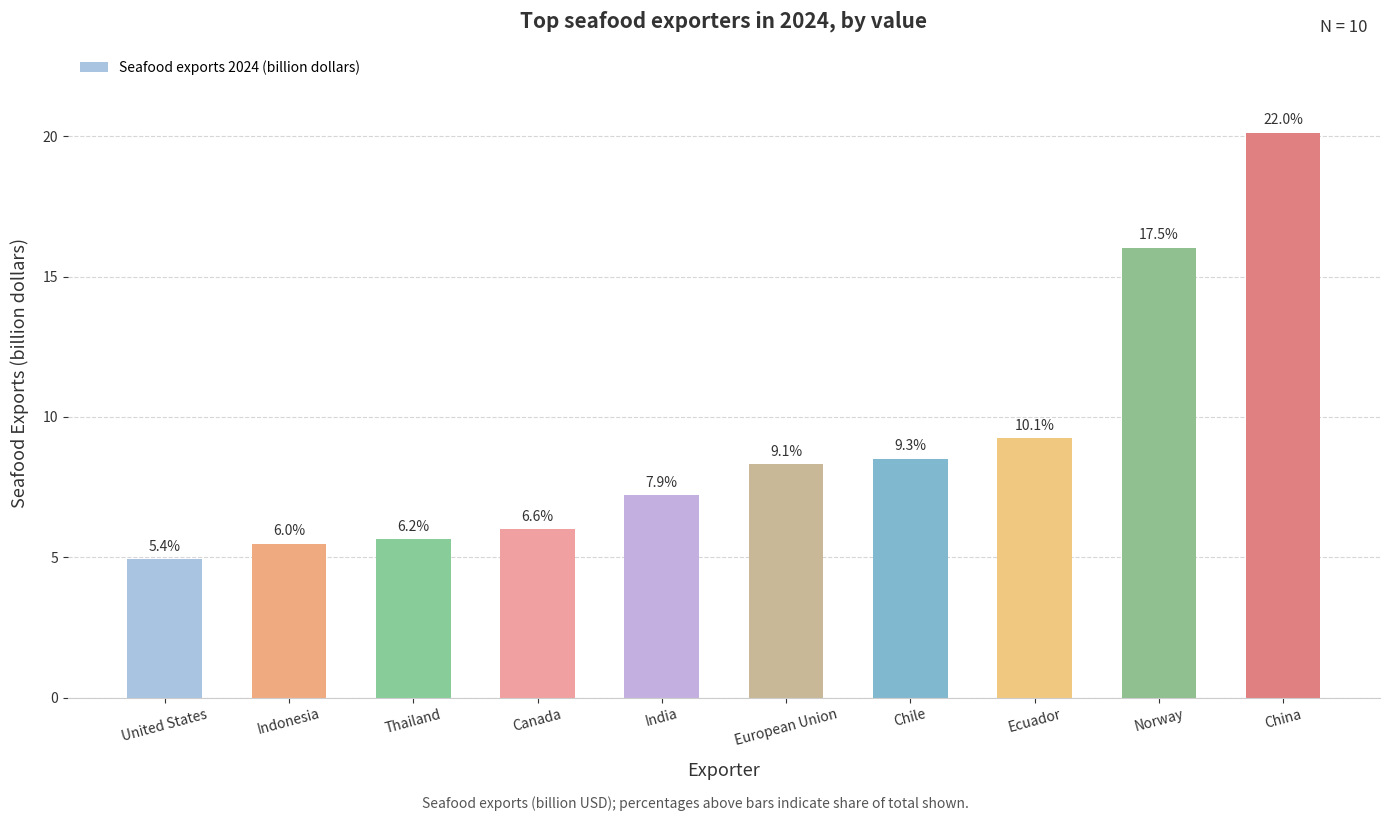

What is the difference between the values at Chile and China?

11.6